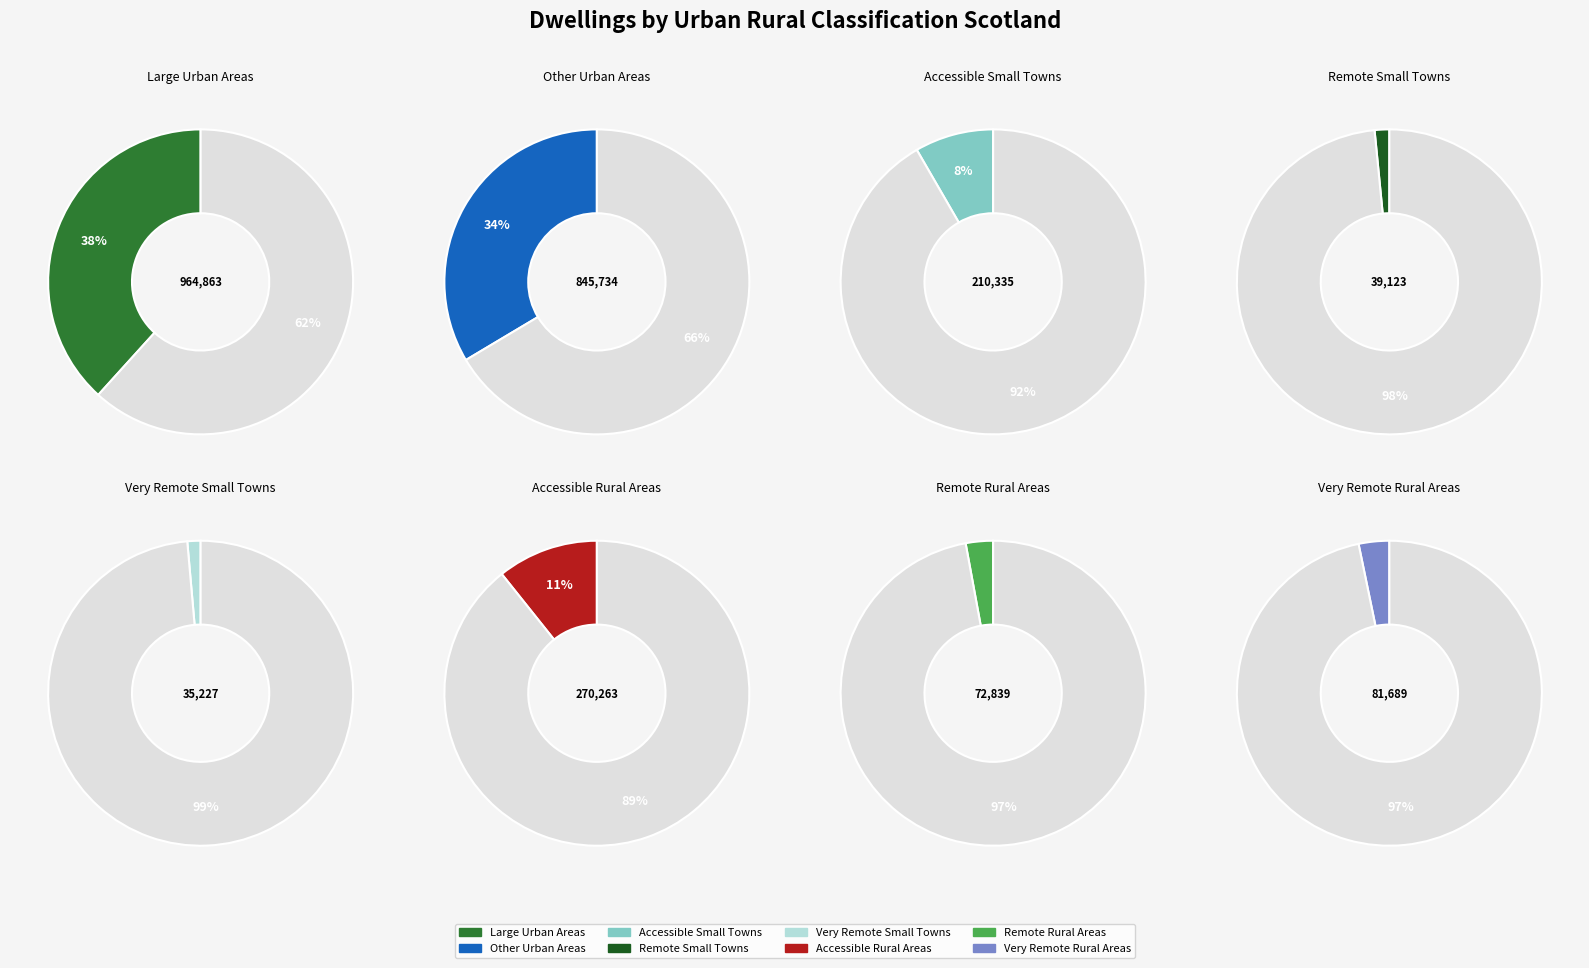

What percentage is NOT represented by Accessible Rural Areas?

89.3%